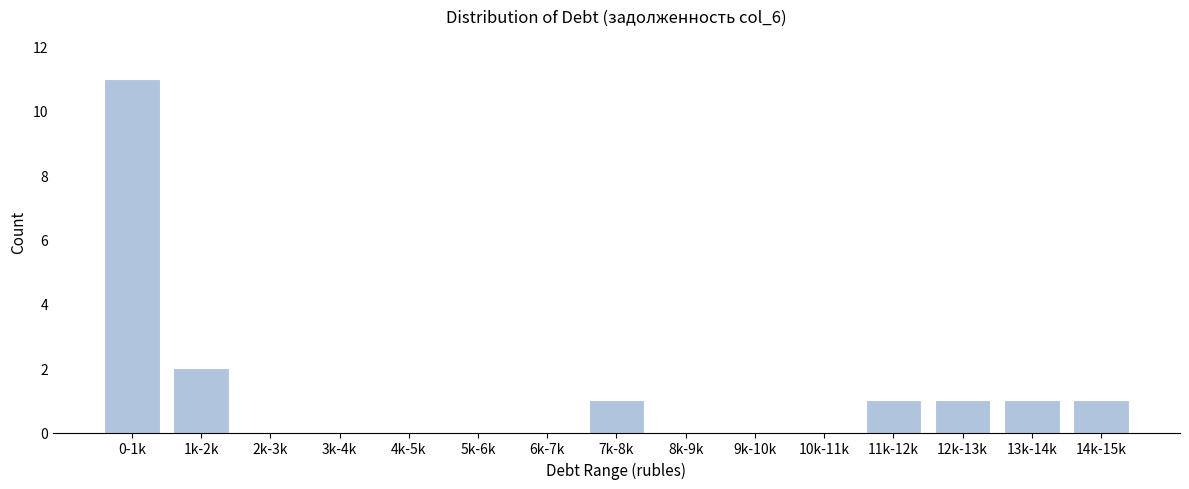

Reading left to right, extract all data points from this chart.

0-1k=11	1k-2k=2	2k-3k=0	3k-4k=0	4k-5k=0	5k-6k=0	6k-7k=0	7k-8k=1	8k-9k=0	9k-10k=0	10k-11k=0	11k-12k=1	12k-13k=1	13k-14k=1	14k-15k=1